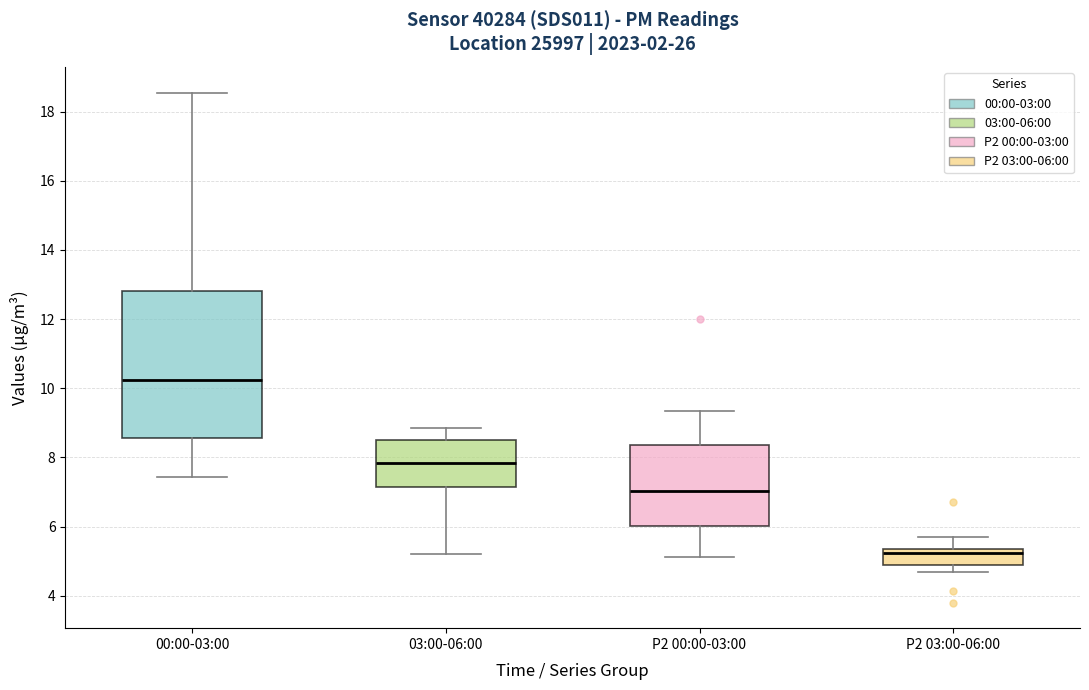

Reading left to right, read every box against the y-axis: the position of its median line, the range the box covers, and the ends of its whiskers. The values are not printed on the chart, so give them approximately, as read against the axis.

00:00-03:00: median 10.2, box 8.6 to 12.8, whiskers 7.4 to 18.6
03:00-06:00: median 7.8, box 7.2 to 8.6, whiskers 5.2 to 8.8
P2 00:00-03:00: median 7.0, box 6.0 to 8.4, whiskers 5.2 to 9.4
P2 03:00-06:00: median 5.2, box 4.8 to 5.4, whiskers 4.6 to 5.8